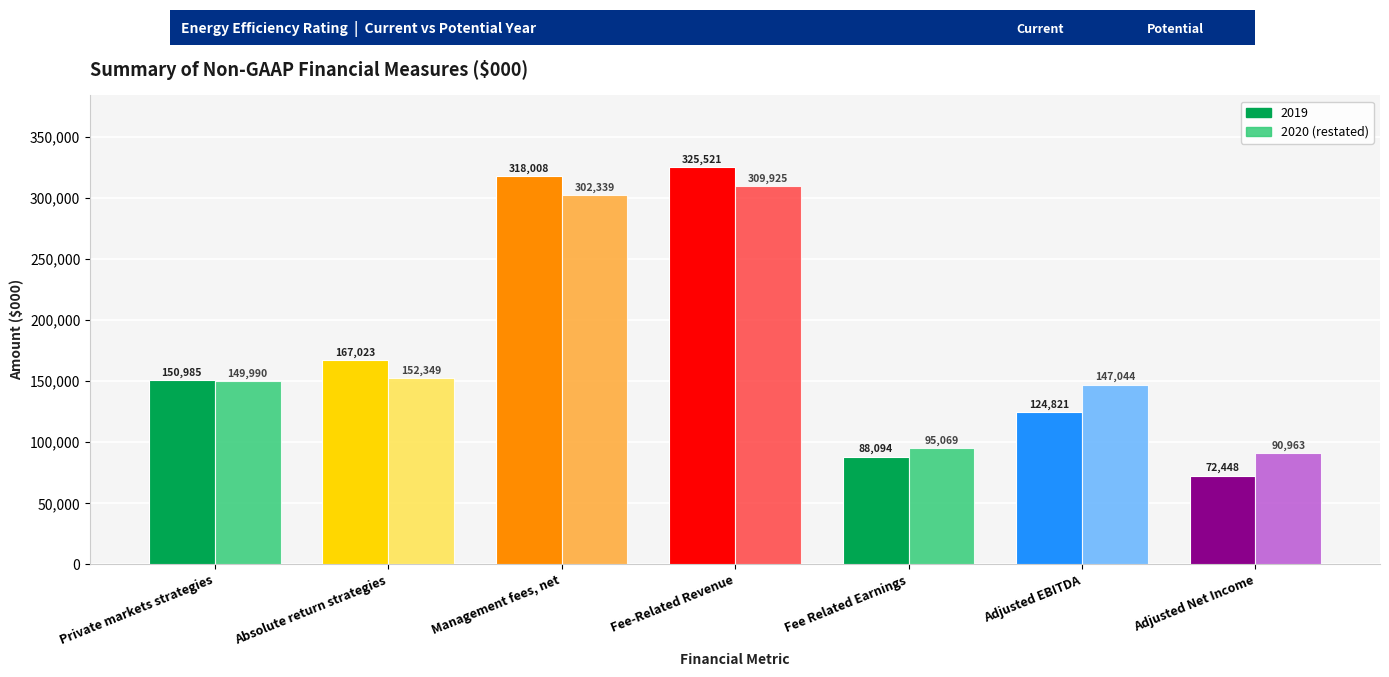

What is the total value across all series at Private markets strategies?

300975